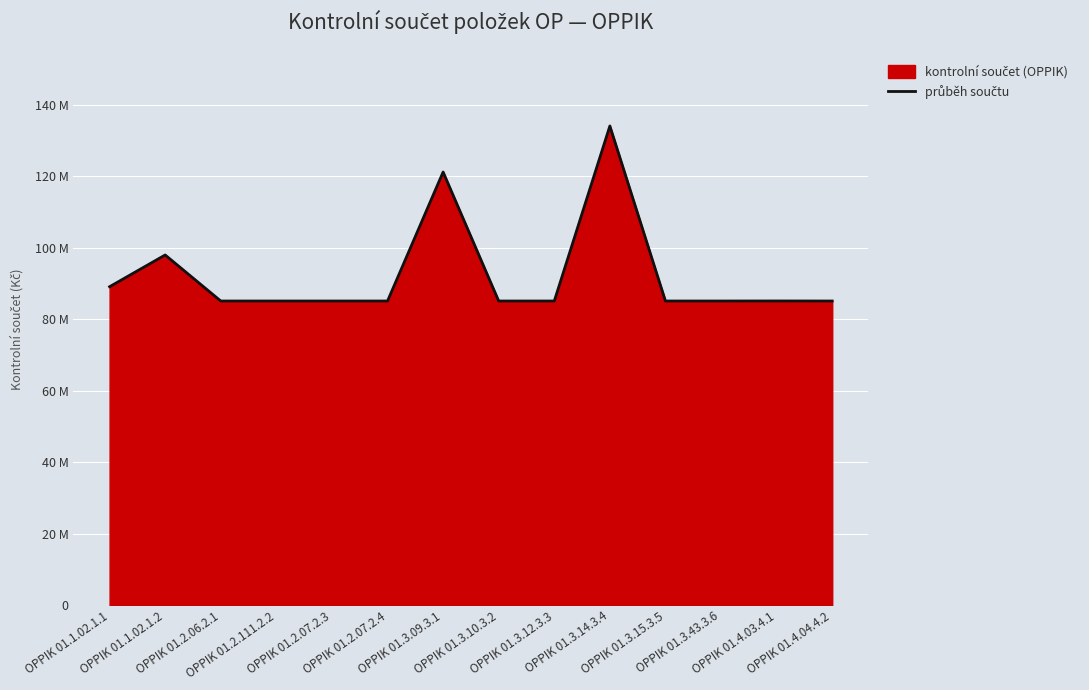

Approximately how many times larger is the value at OPPIK 01.2.07.2.3 compared to OPPIK 01.3.10.3.2?

1.0